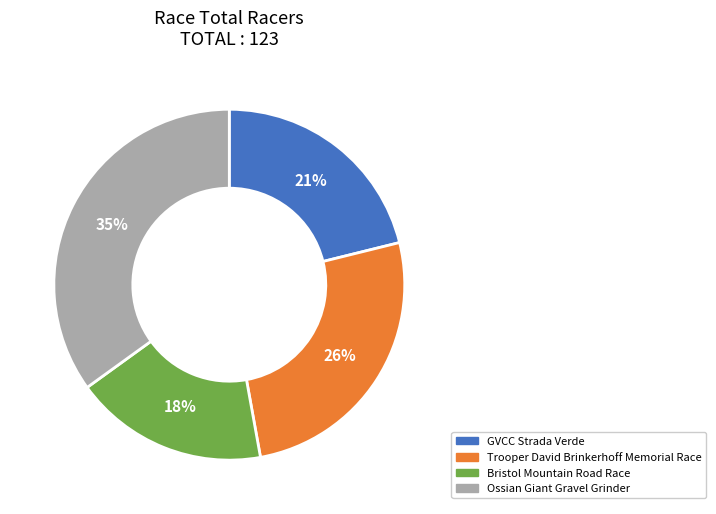

How many slices are in this pie chart?

4